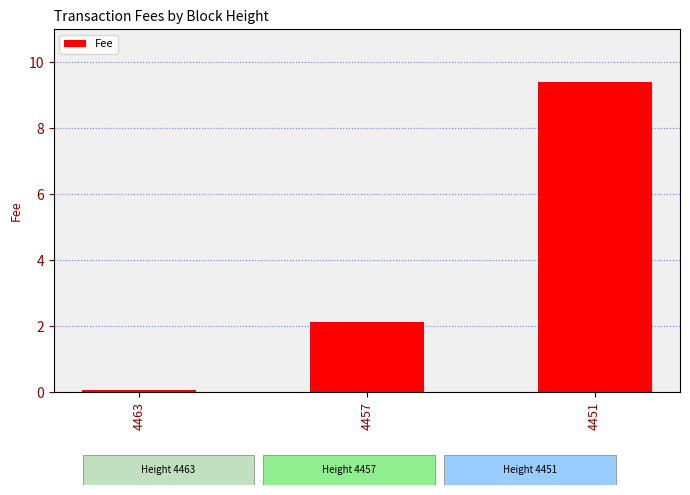

Does the chart contain any negative values?

No